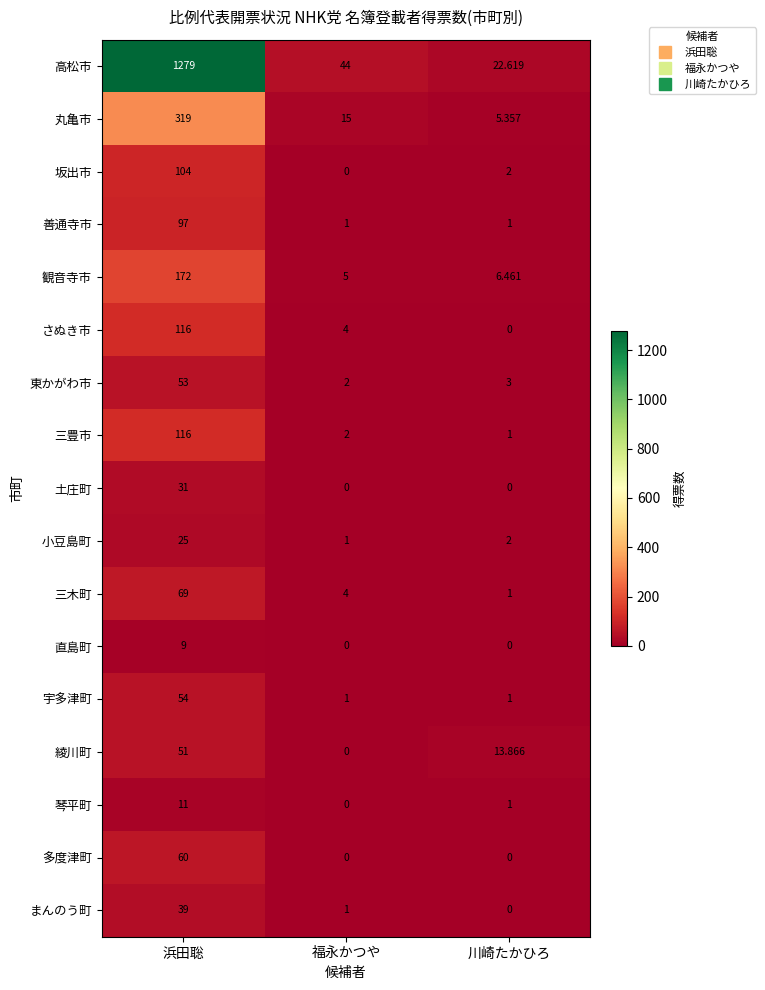

Which series has the largest range (max minus min)?

高松市